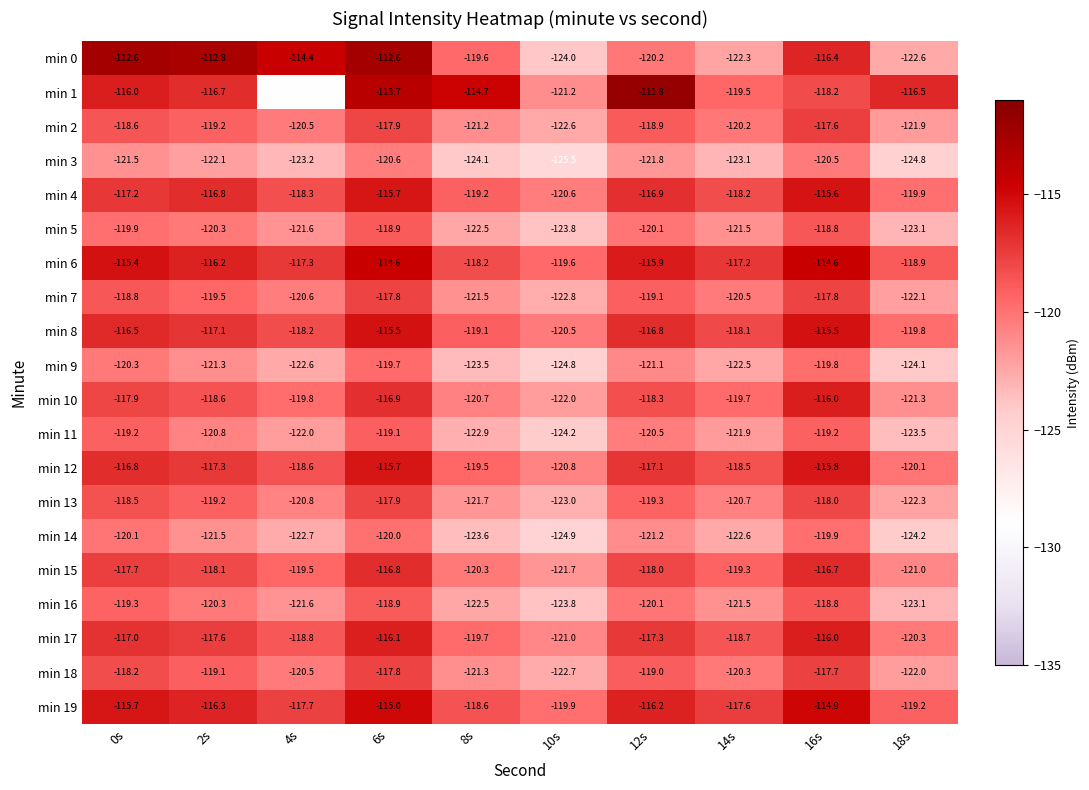

At which category is the sum across all series the highest?

6s